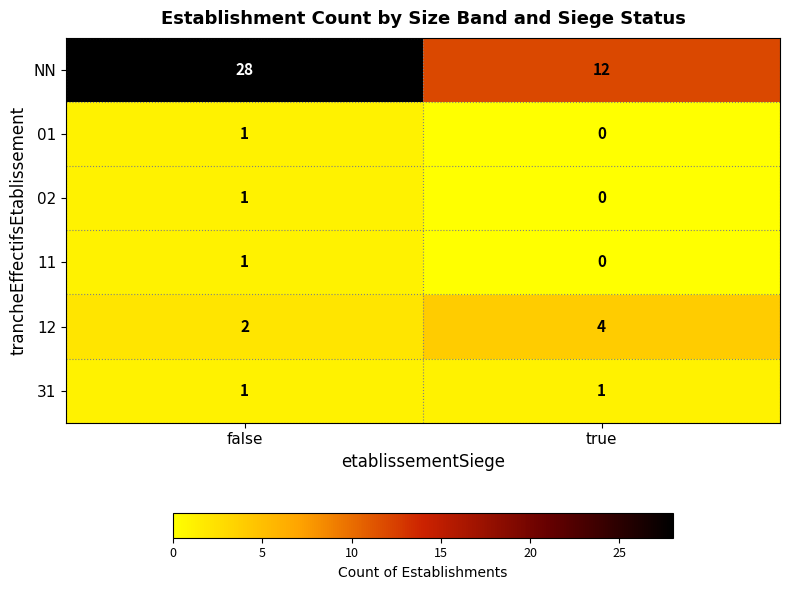

List the labels in order of NN value, smallest first.

true, false